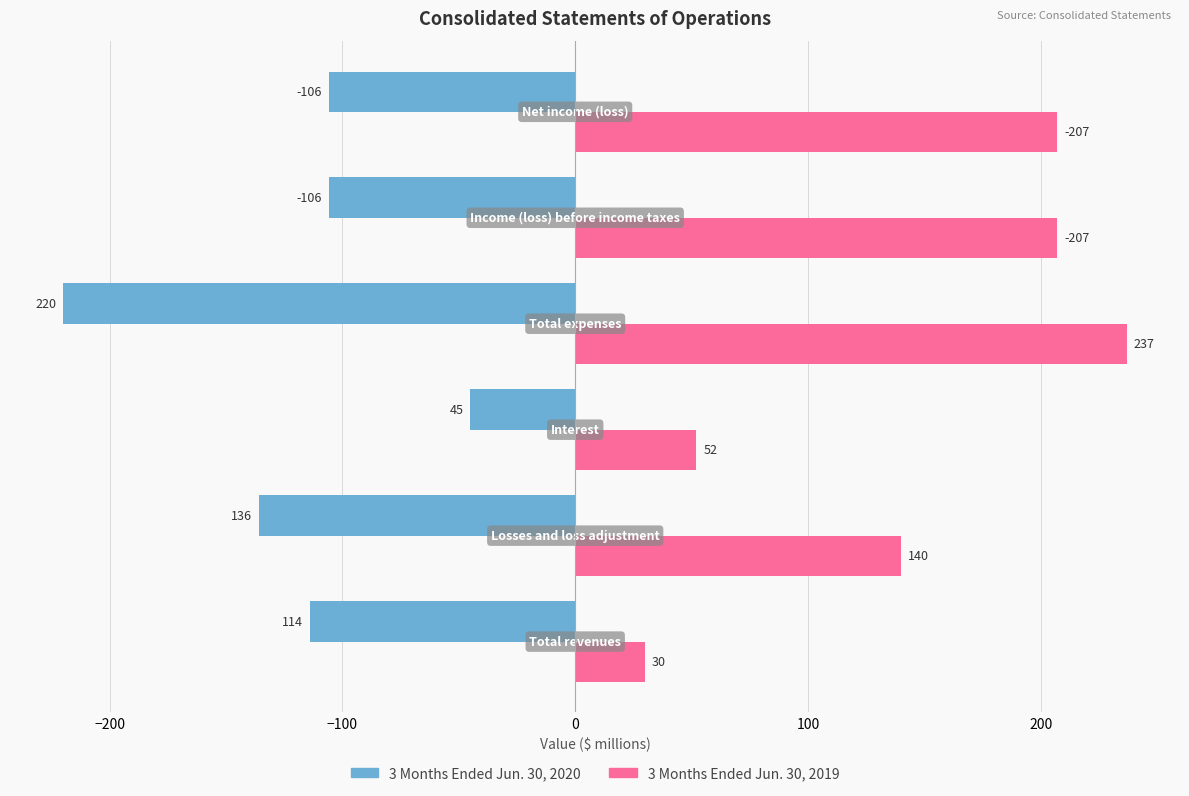

Which series has the largest total across all categories?

3 Months Ended Jun. 30, 2019